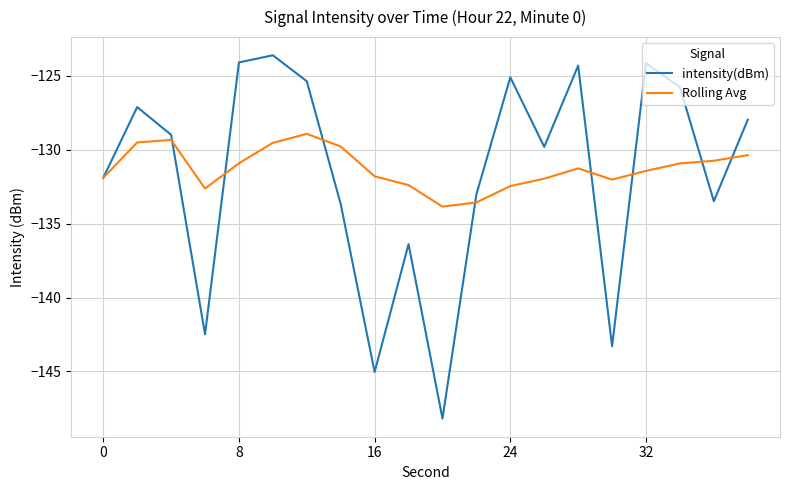

Rank the series by their maximum value, from highest to lowest.

intensity(dBm), Rolling Avg